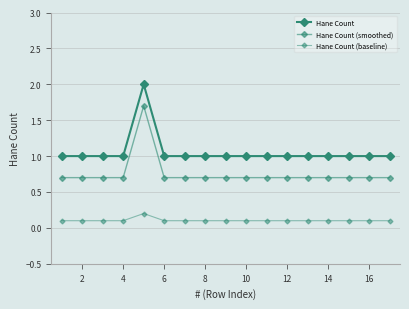

True or false: Hane Count has more than 1 interior local peaks.

False